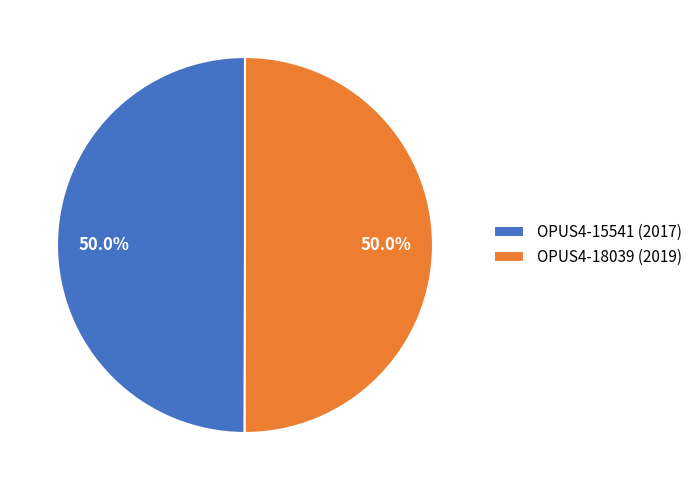

Approximately how many times larger is the value at OPUS4-18039 (2019) compared to OPUS4-15541 (2017)?

1.0